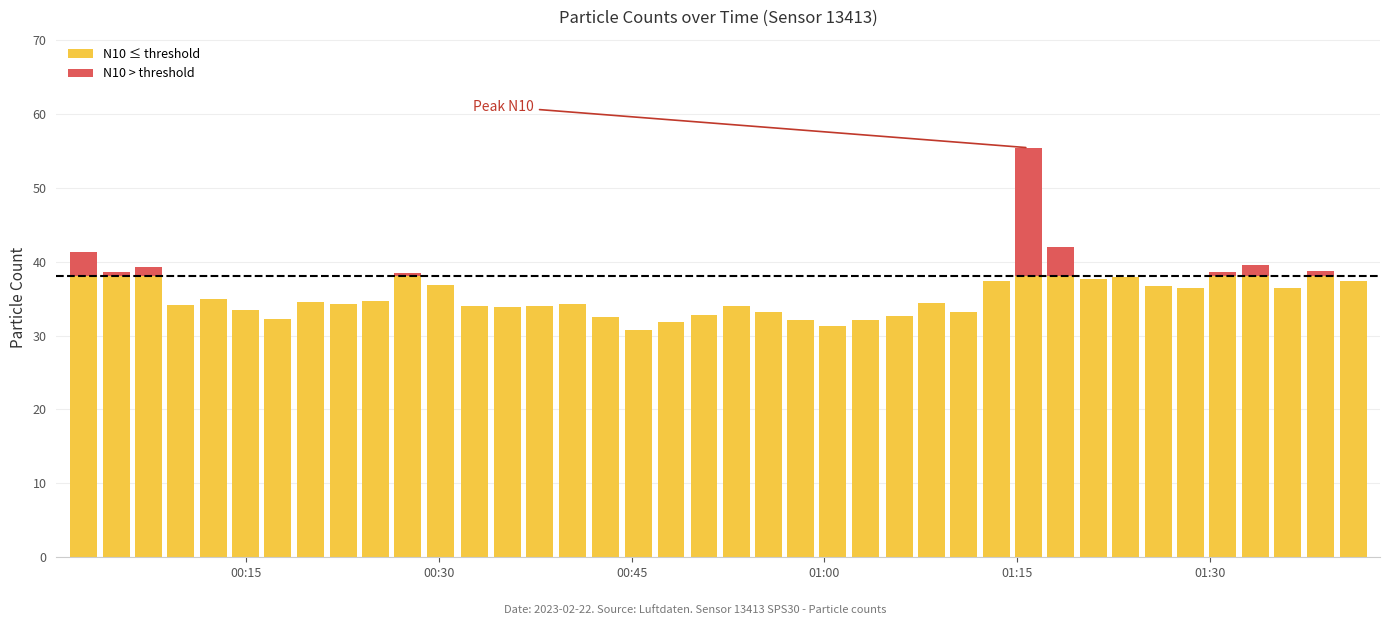

Between 6 and 29, which is larger?

29